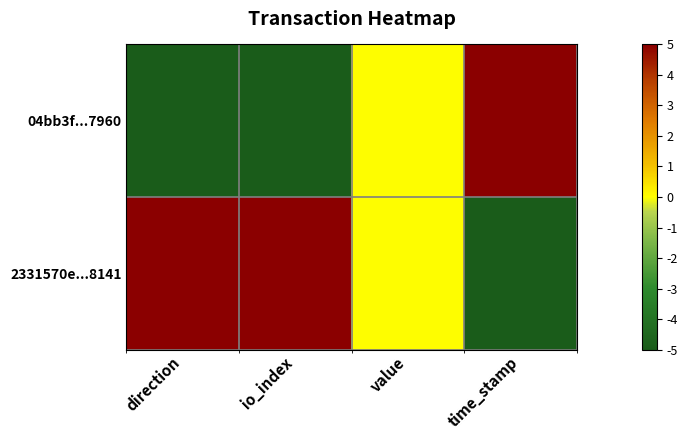

Reading left to right, list all the values displayed in this chart.

04bb3f...7960: direction=-5	io_index=-5	value=0	time_stamp=5
2331570e...8141: direction=5	io_index=5	value=0	time_stamp=-5